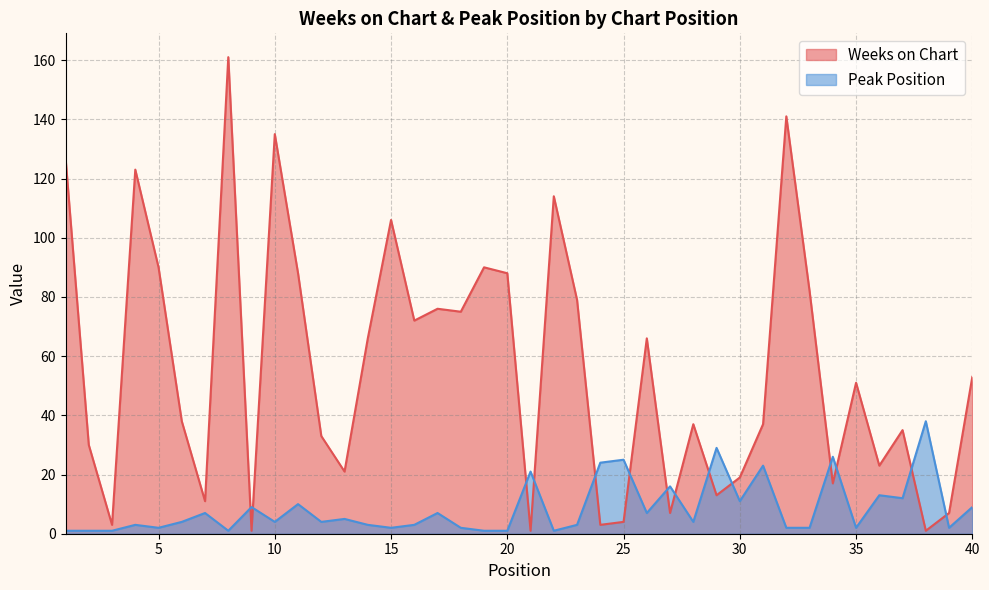

What is the sum of the Peak Position values at 15 and 17?

9